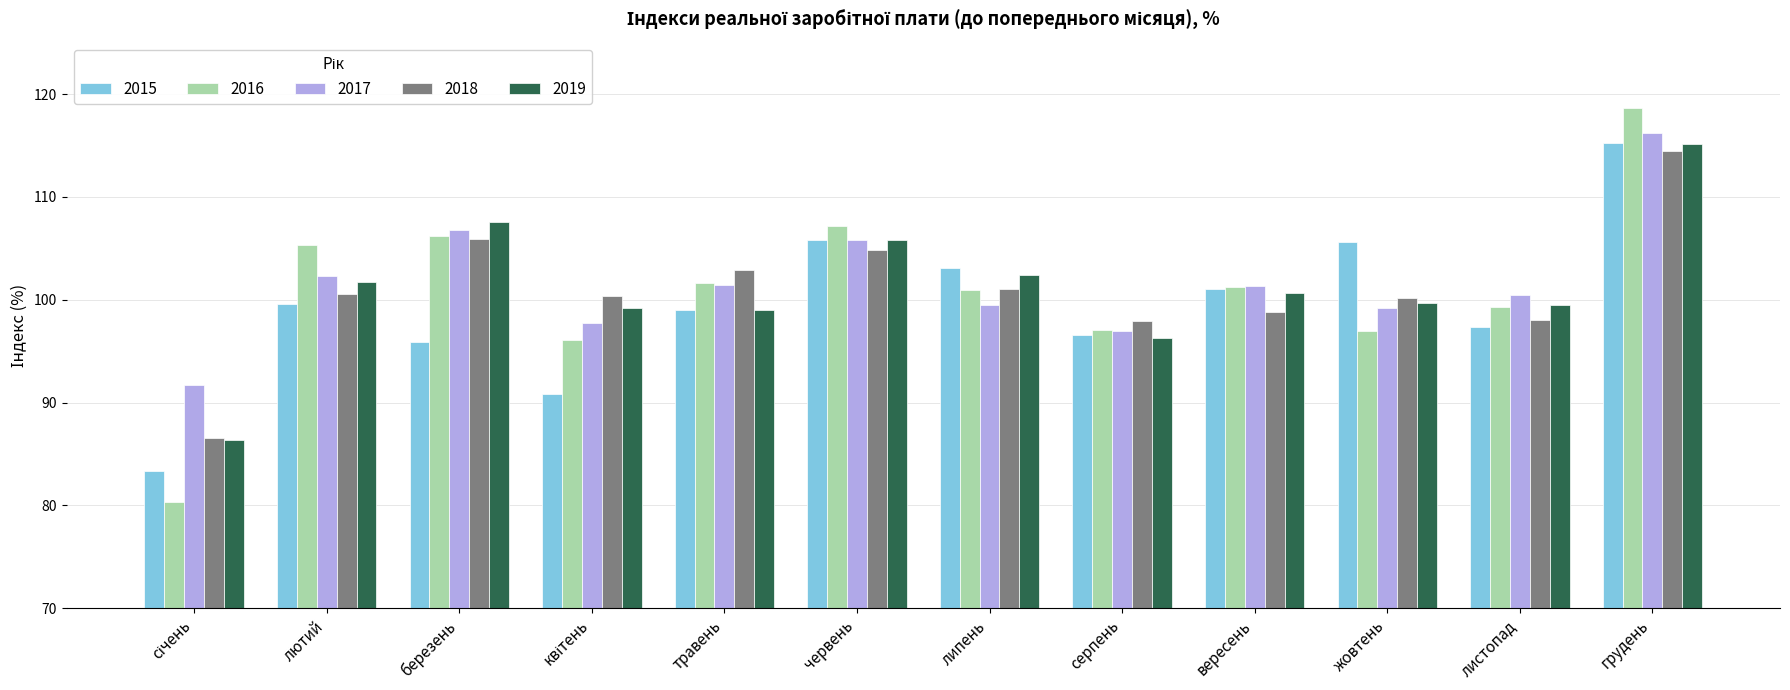

How many groups of bars are there?

12